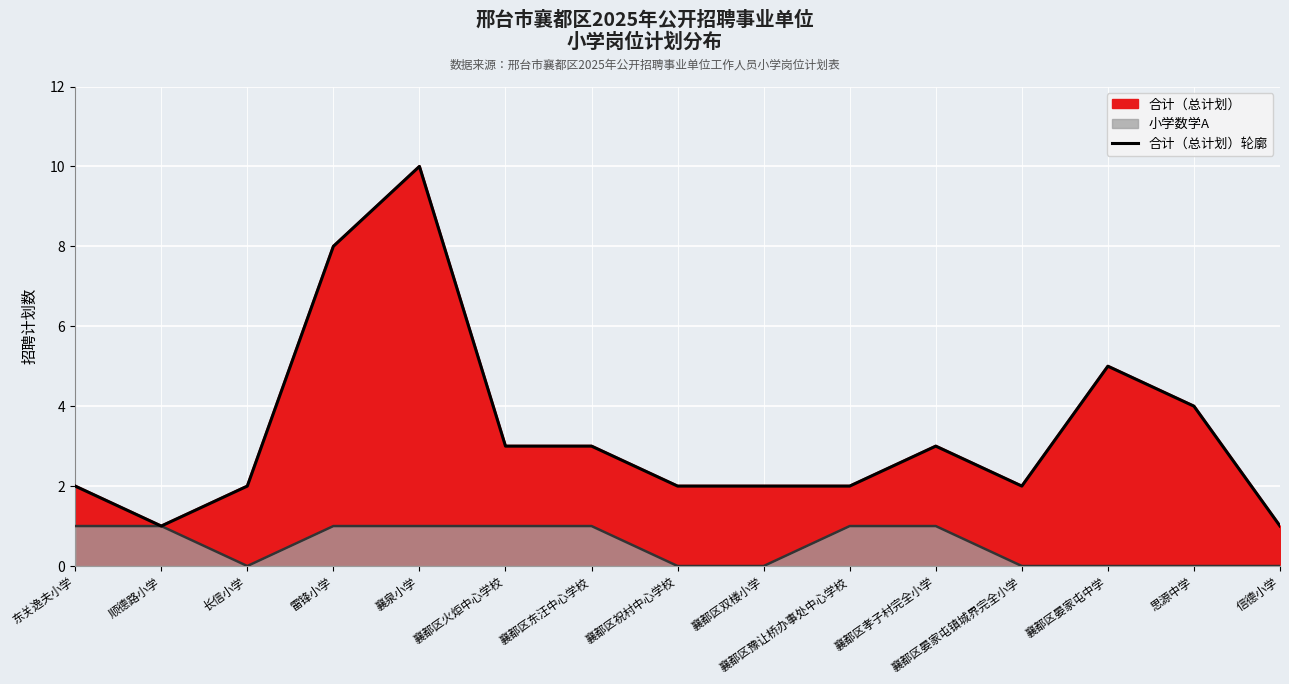

Where is the data nearest to the value 5?

襄都区晏家屯中学